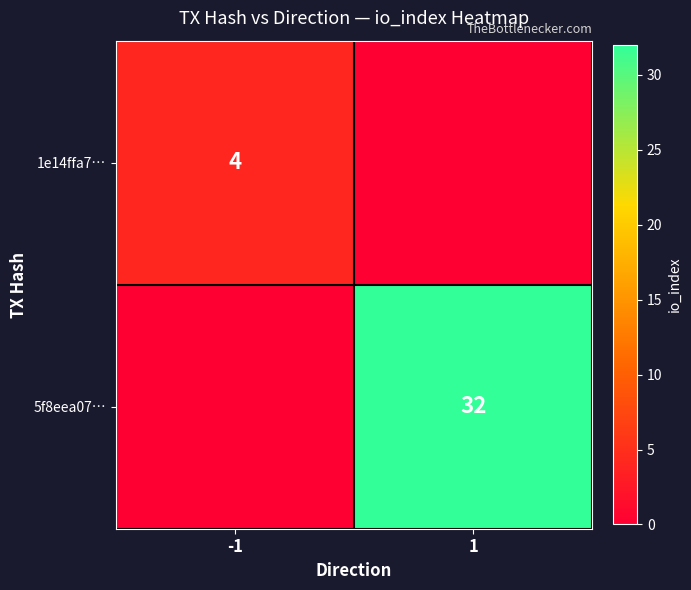

The 1e14ffa7… series shows 6 at -1. True or false?

False